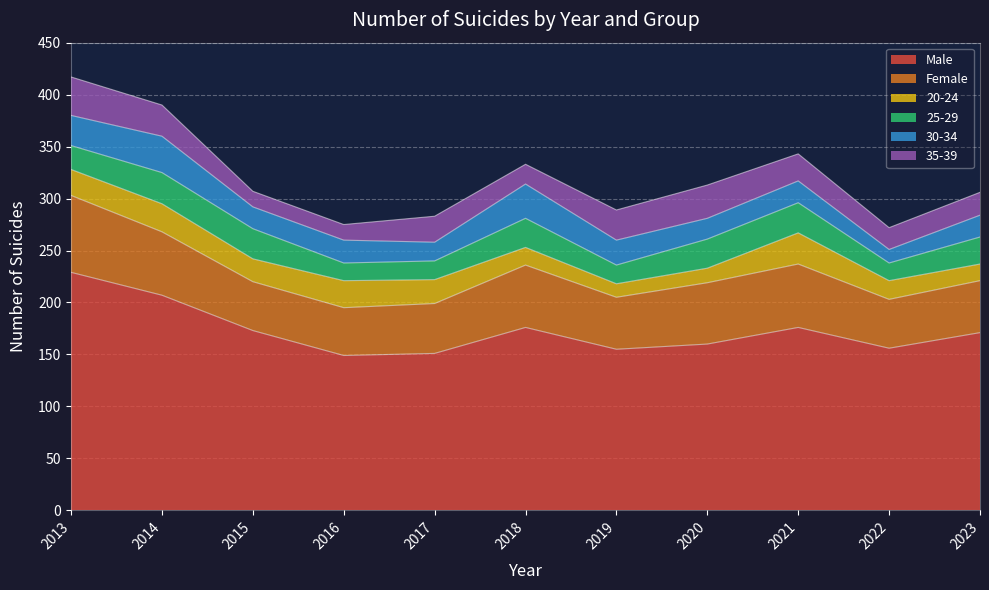

Is the value of Female at 2020 greater than the value of Male at 2014?

No